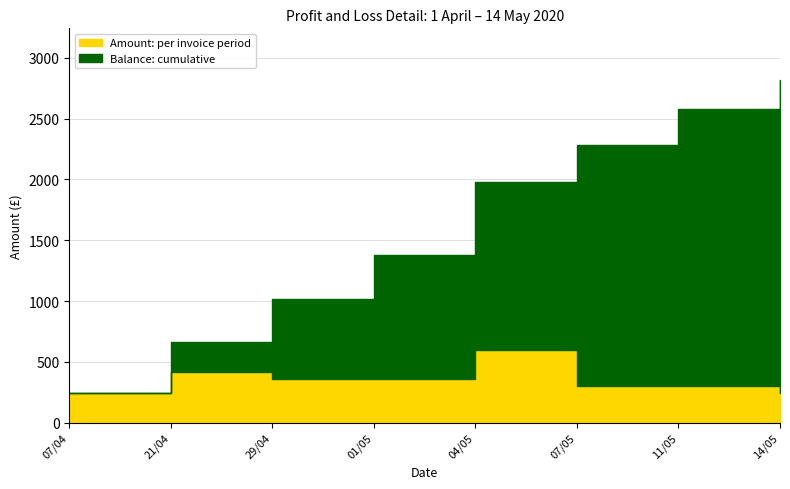

True or false: Balance and Amount intersect in this chart.

False